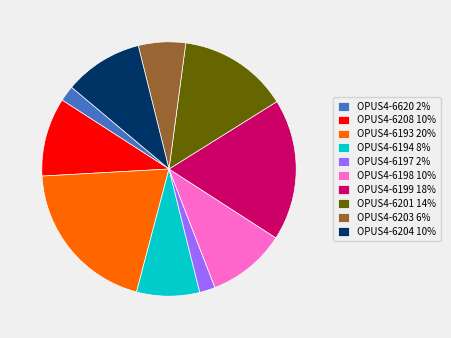

Count the number of slices in the pie.

10